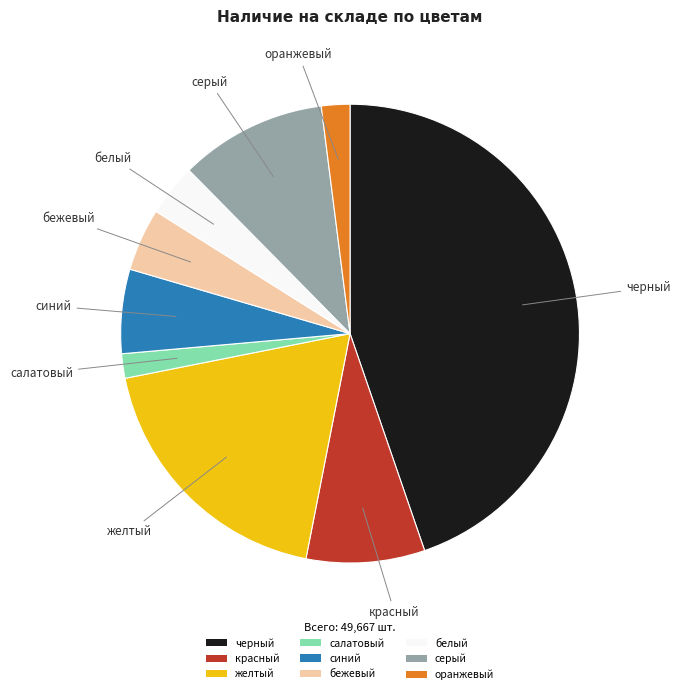

The серый slice represents 10% of the pie. True or false?

True